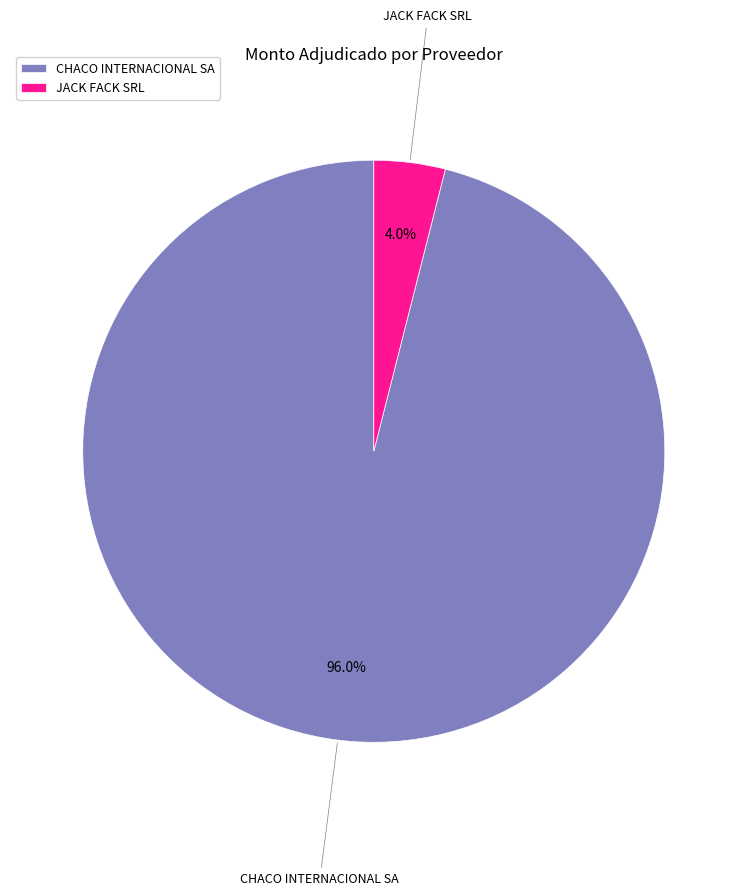

Is it true that CHACO INTERNACIONAL SA is 87% of the pie?

False